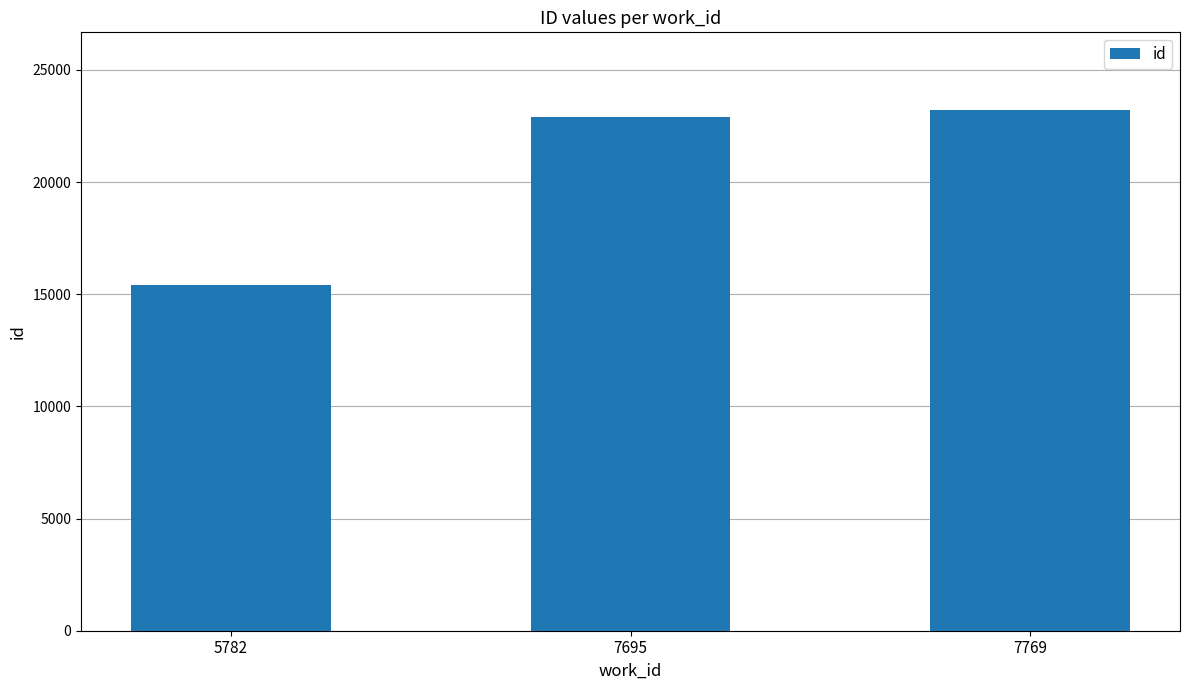

Read the value at 5782, to the nearest 100.

15400